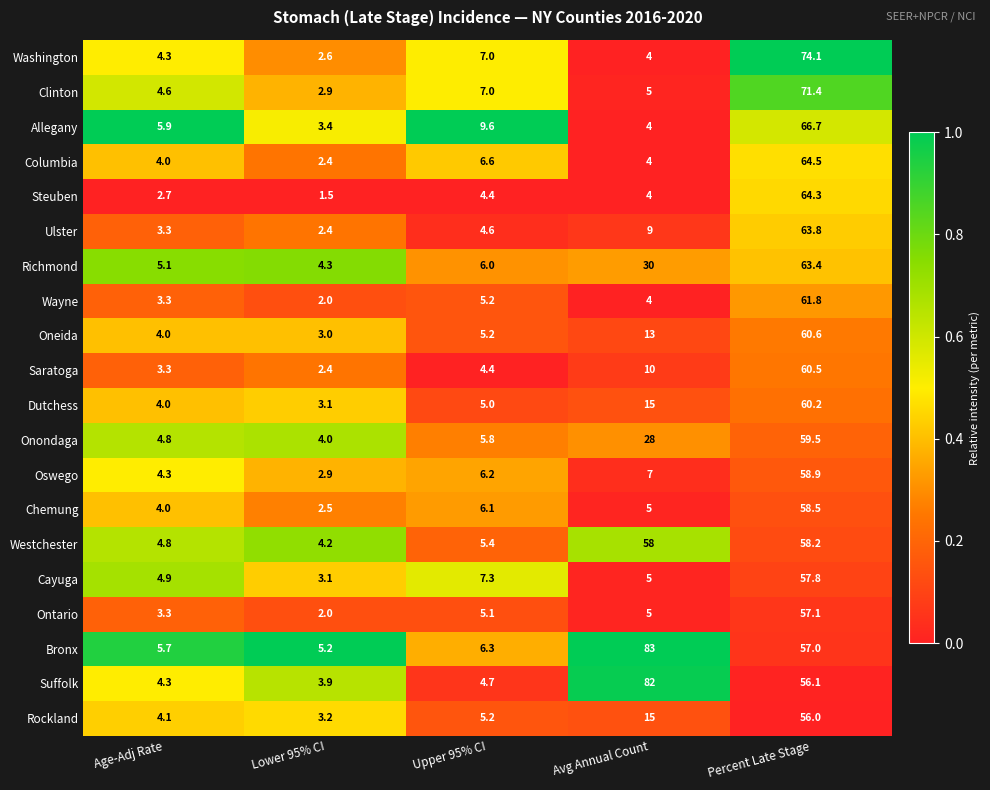

What is the total value across all series at Upper 95% CI?

117.1